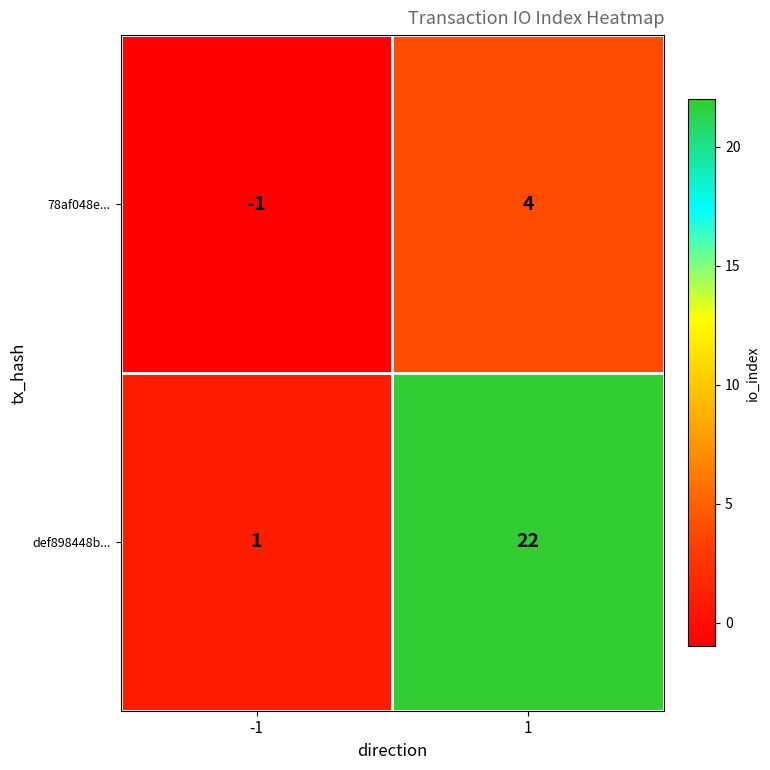

List the series in order of their peak value, highest first.

def898448b..., 78af048e...